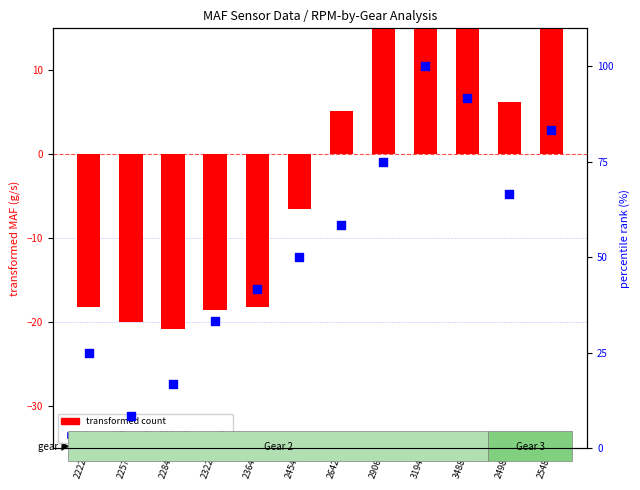

What are all the series names shown in the legend?

transformed count, percentile rank within the sample